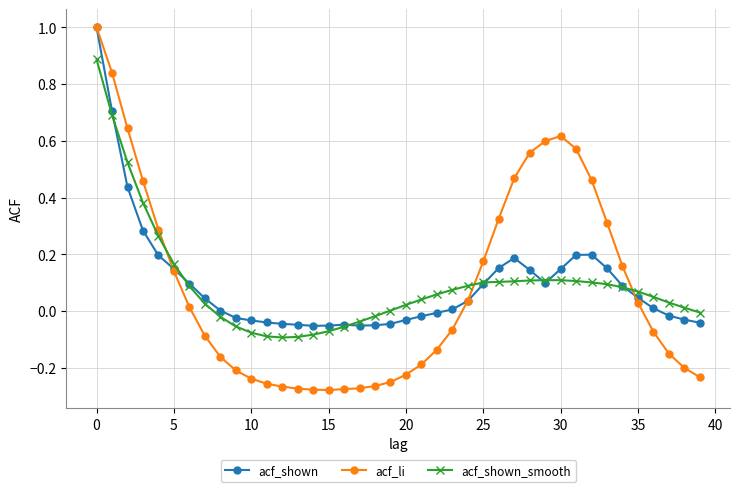

After their last crossing, which series has the higher values: acf_shown_smooth or acf_shown?

acf_shown_smooth